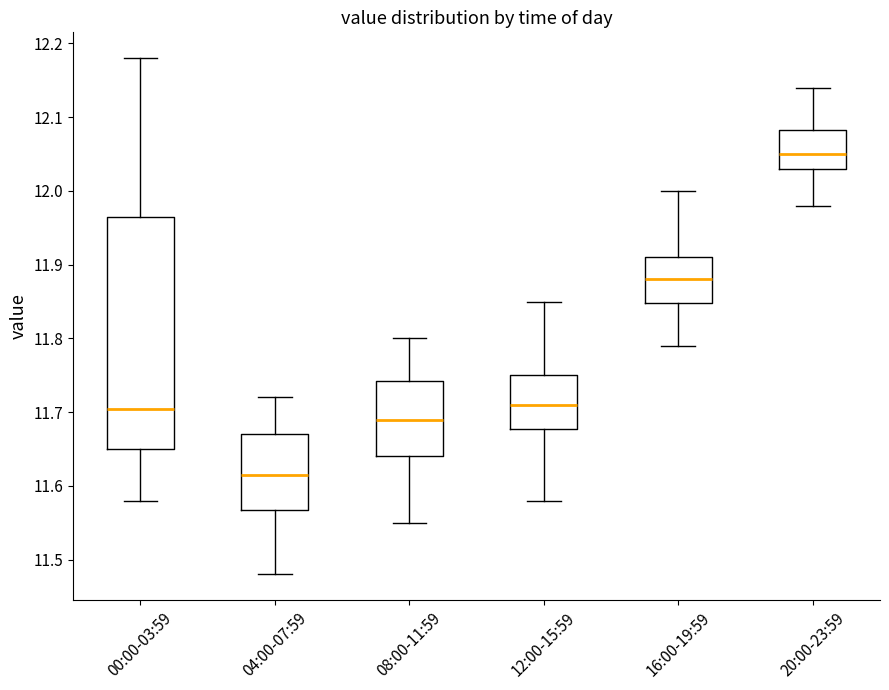

Where does the lower whisker of the box for 00:00-03:59 end on the y-axis? The values are not printed on the chart, so give them approximately, as read against the axis.

11.58